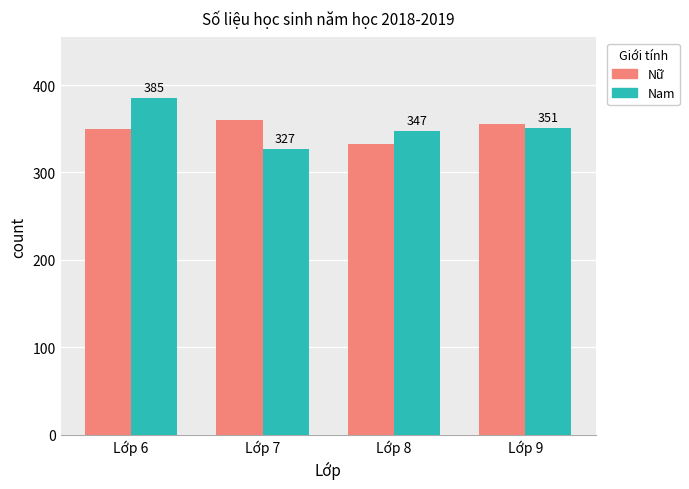

Reading left to right, what are all the values shown in this chart?

Nữ: Lớp 6=350	Lớp 7=360	Lớp 8=333	Lớp 9=355
Nam: Lớp 6=385	Lớp 7=327	Lớp 8=347	Lớp 9=351